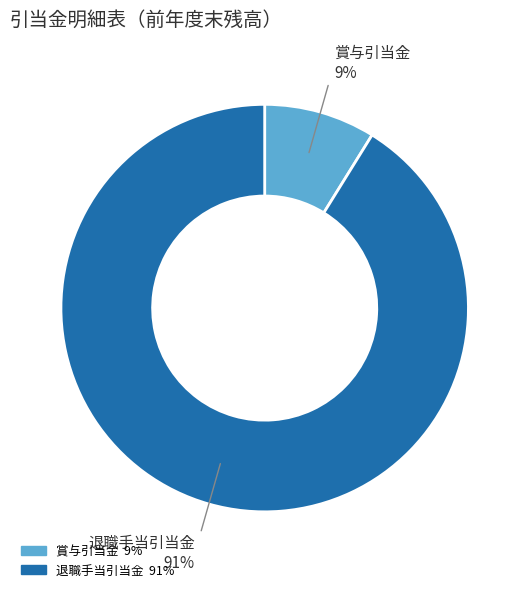

To the nearest percent, what is the average slice percentage?

50%